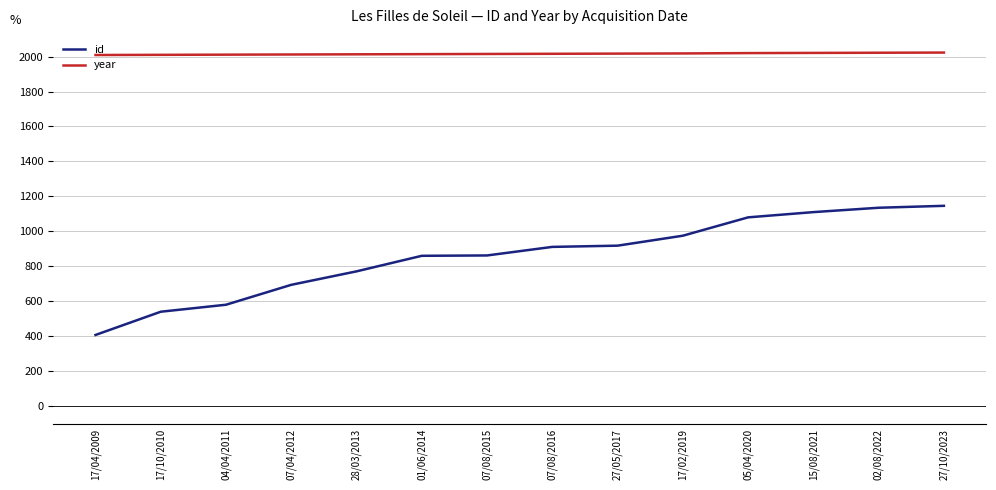

How many values in the id series are below 911?

7